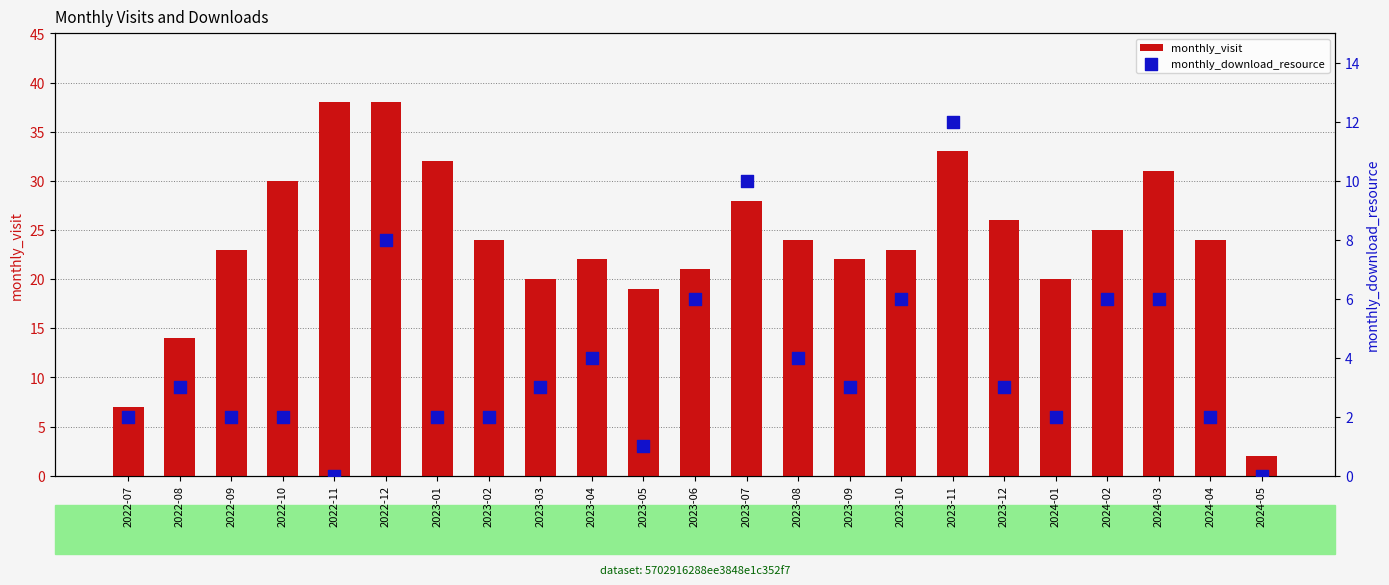

Which series reaches the maximum Y coordinate?

monthly_visit